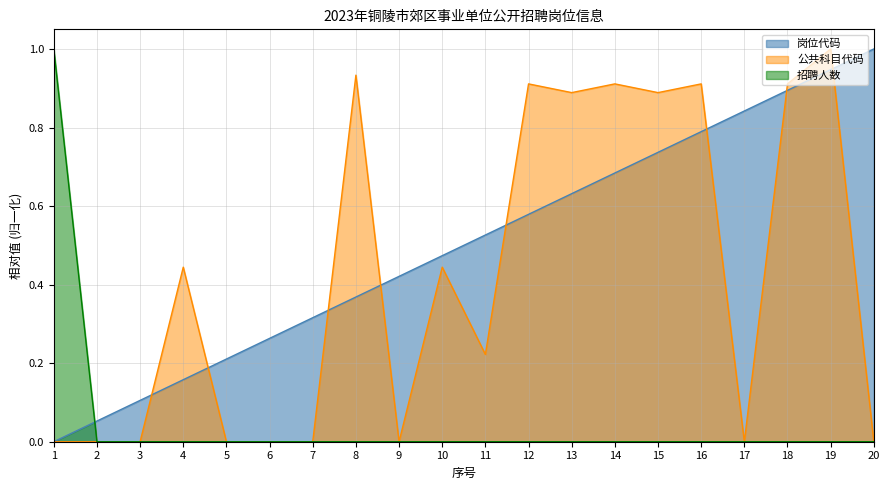

Which series has the largest total across all categories?

岗位代码